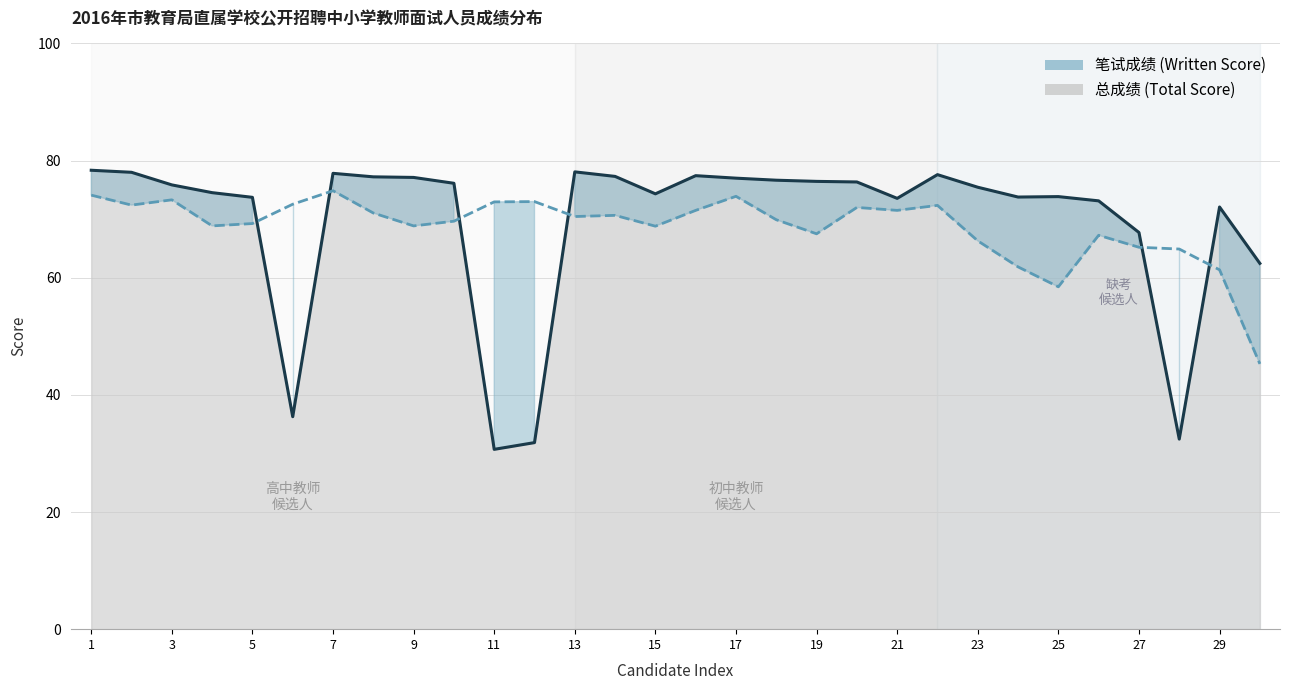

At how many categories does at least one series exceed 42?

30